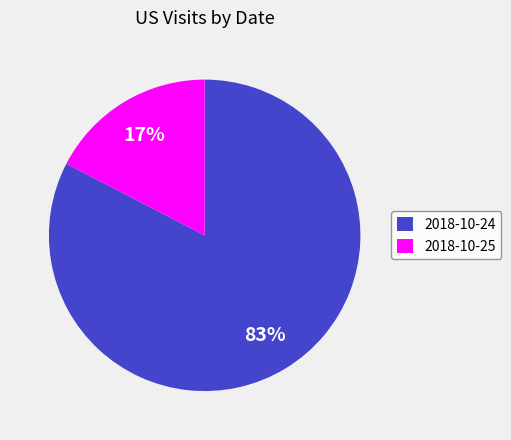

To the nearest percent, what is the combined percentage of 2018-10-24 and 2018-10-25?

100%